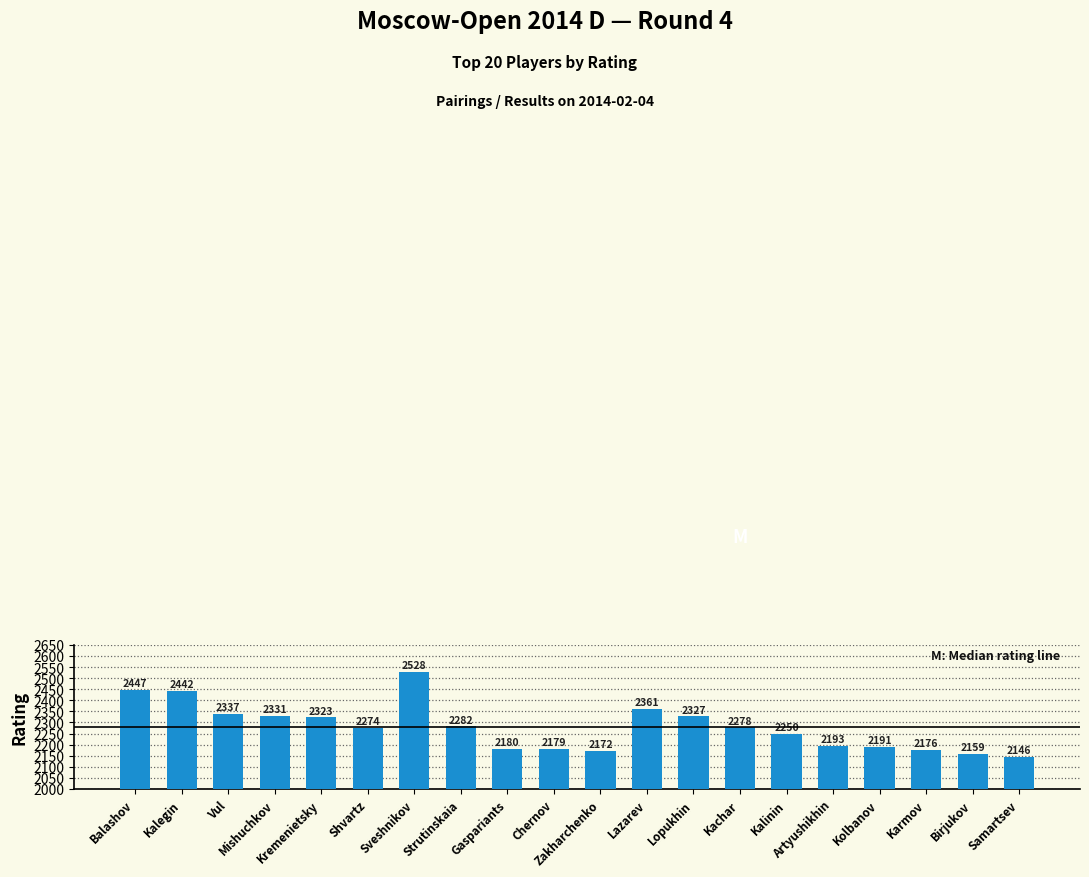

What position from the left is Kolbanov?

17